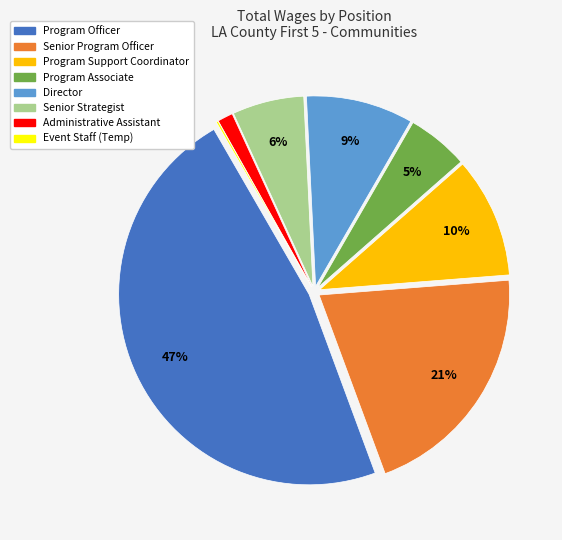

Is there a majority slice in this chart?

No